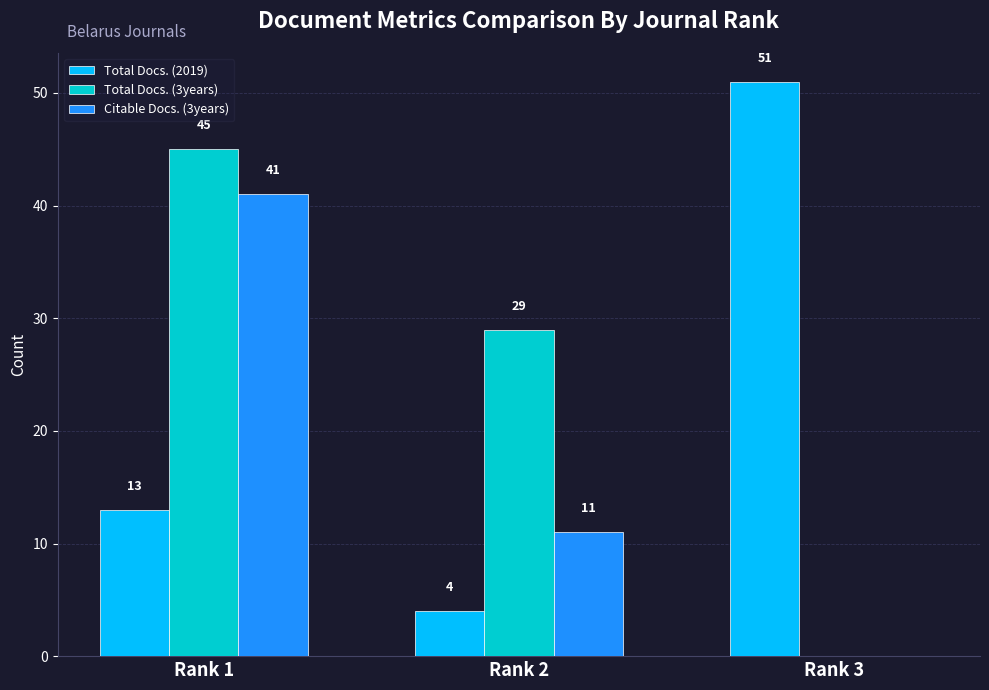

What is the maximum value shown in the chart?

51